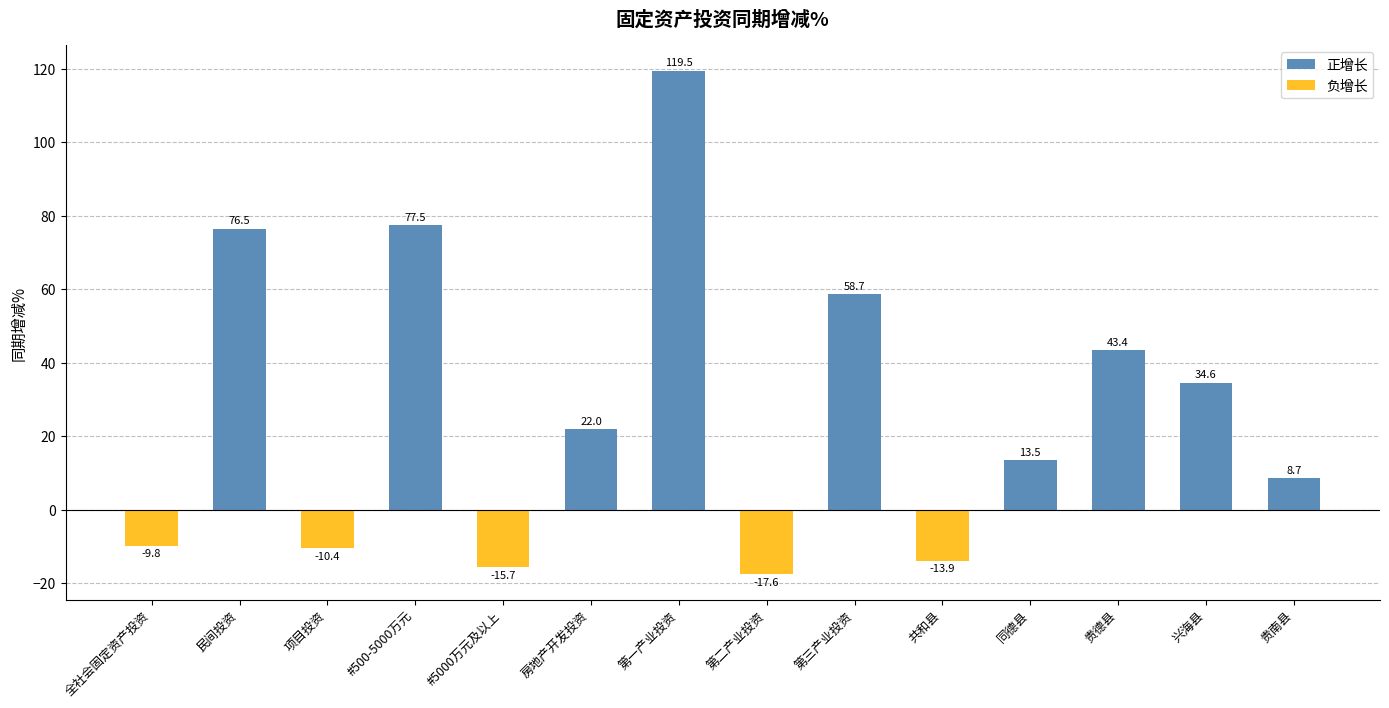

Which has a higher value, #5000万元及以上 or 第三产业投资?

第三产业投资